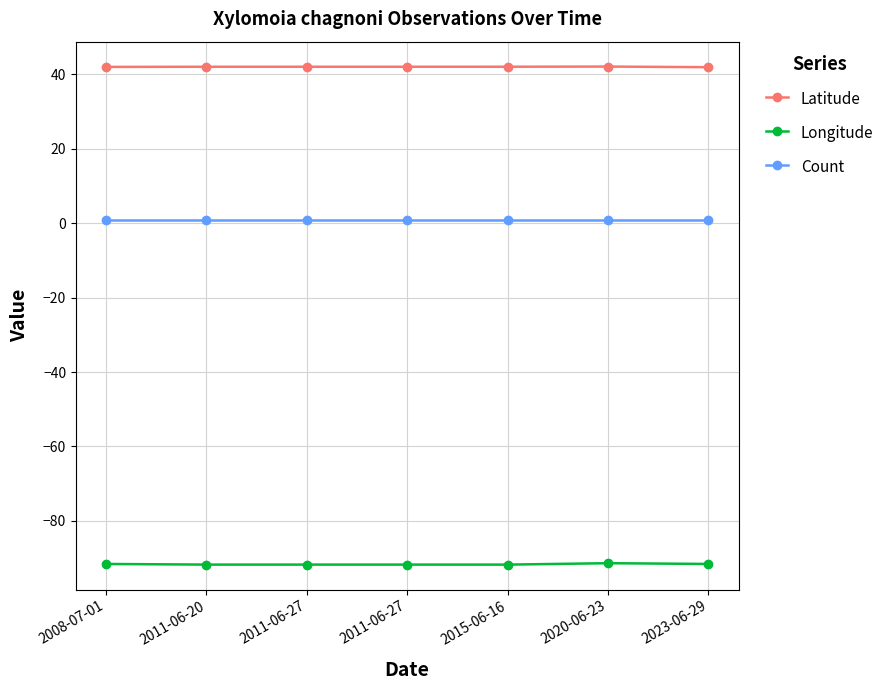

True or false: Longitude and Latitude intersect in this chart.

False